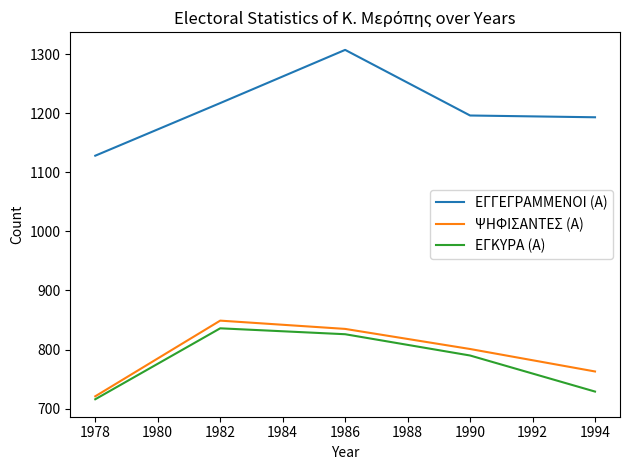

The value of ΨΗΦΙΣΑΝΤΕΣ (Α) at 1978 is 721. True or false?

True